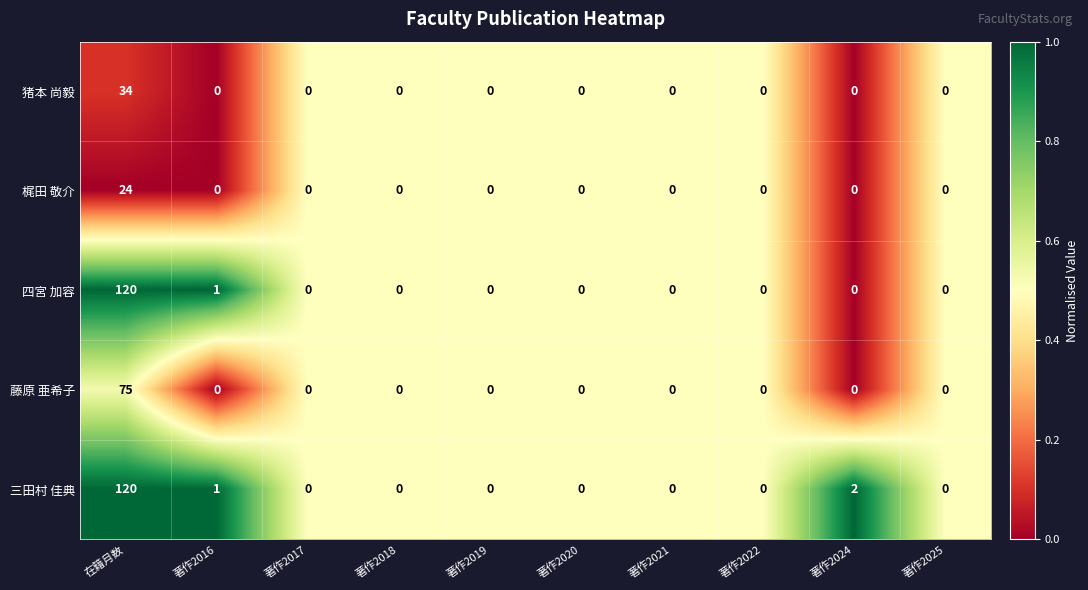

Count the number of data series in this chart.

5